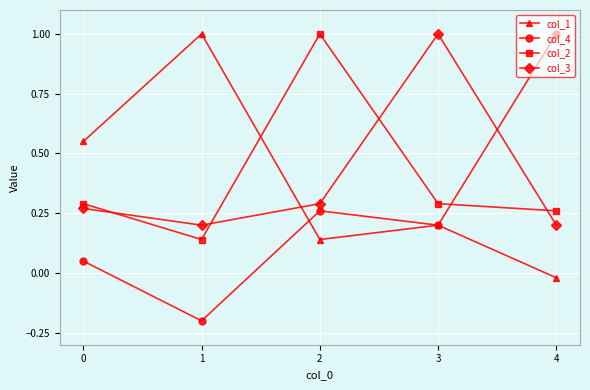

True or false: col_3 has more than 1 interior local peaks.

False